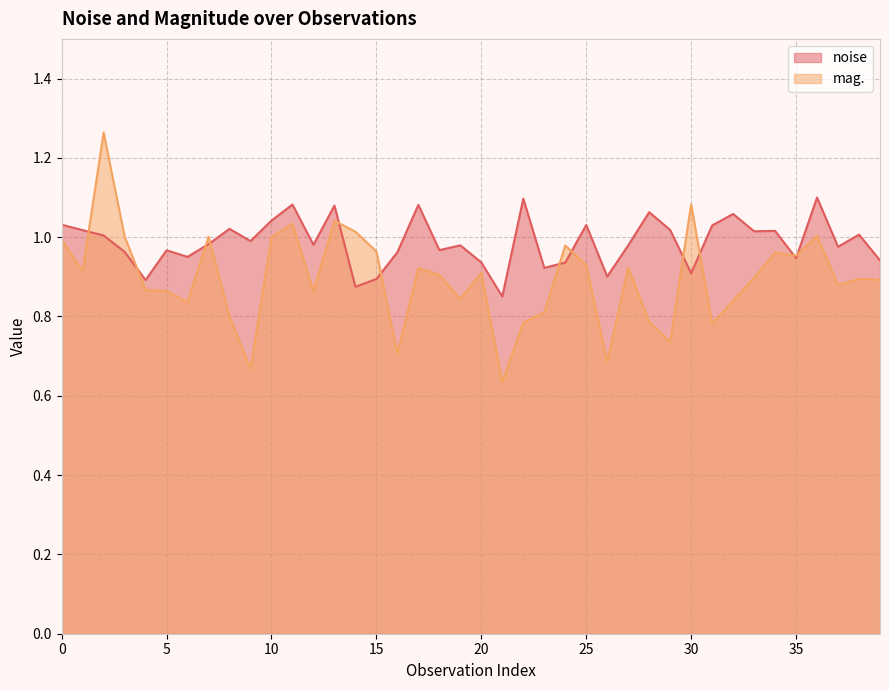

The mag. series shows 0.2 at 21. True or false?

False